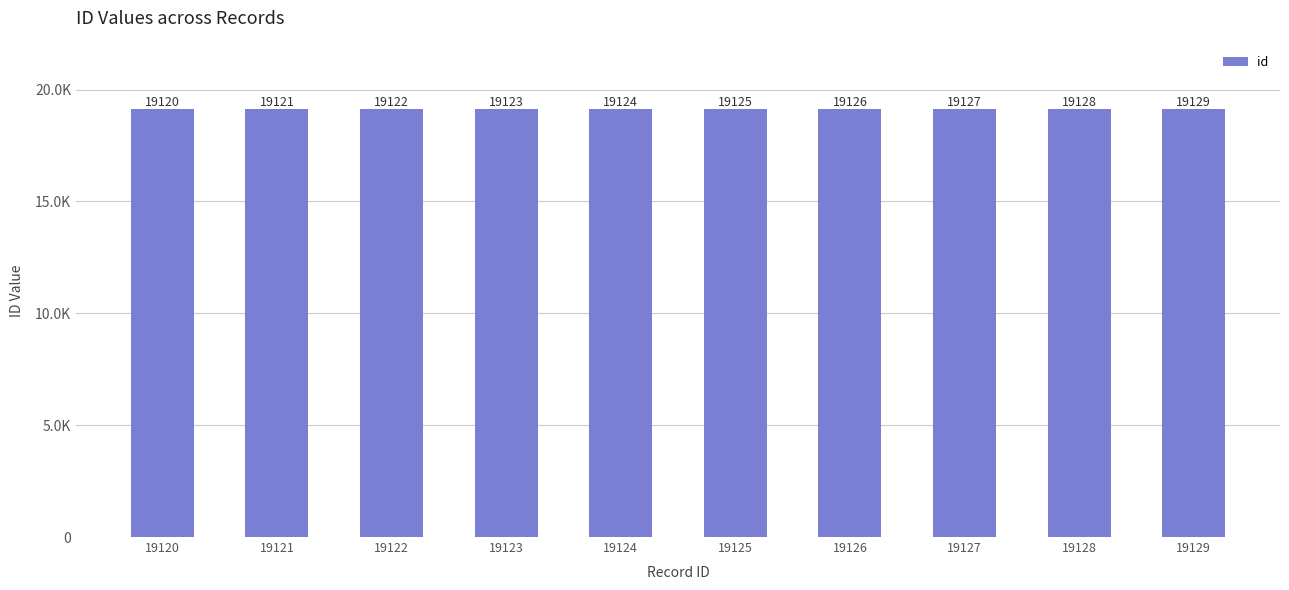

What is the average value?

19124